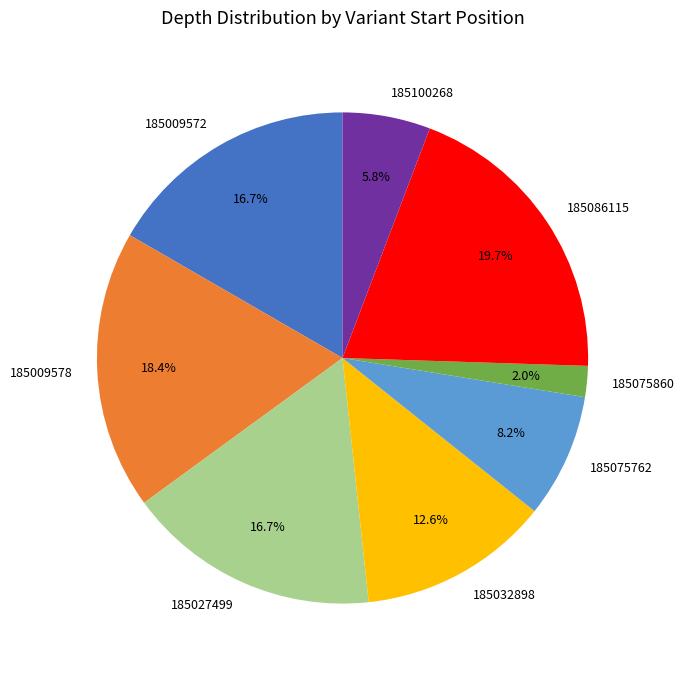

Does any single category account for the majority?

No